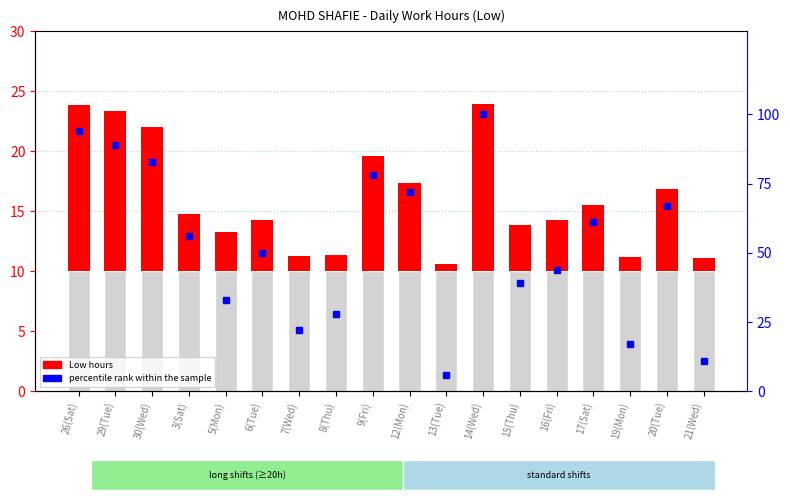

Reading left to right, list all the values displayed in this chart.

Low (hours): 26(Sat)=13.9	29(Tue)=13.4	30(Wed)=12.0	3(Sat)=4.8	5(Mon)=3.3	6(Tue)=4.3	7(Wed)=1.2	8(Thu)=1.4	9(Fri)=9.6	12(Mon)=7.4	13(Tue)=0.6	14(Wed)=14.0	15(Thu)=3.9	16(Fri)=4.2	17(Sat)=5.6	19(Mon)=1.2	20(Tue)=6.9	21(Wed)=1.1
percentile rank within the sample: 26(Sat)=94.0	29(Tue)=89.0	30(Wed)=83.0	3(Sat)=56.0	5(Mon)=33.0	6(Tue)=50.0	7(Wed)=22.0	8(Thu)=28.0	9(Fri)=78.0	12(Mon)=72.0	13(Tue)=6.0	14(Wed)=100.0	15(Thu)=39.0	16(Fri)=44.0	17(Sat)=61.0	19(Mon)=17.0	20(Tue)=67.0	21(Wed)=11.0